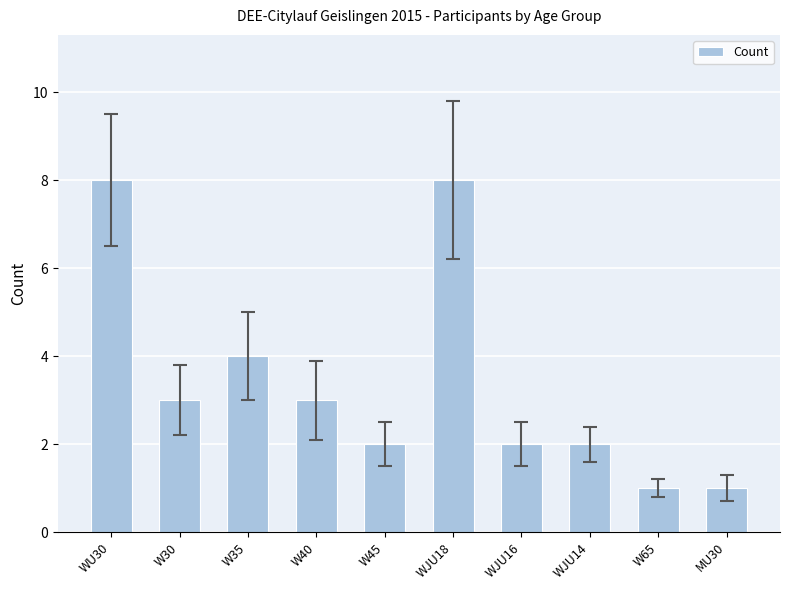

How many data points does each series have?

10